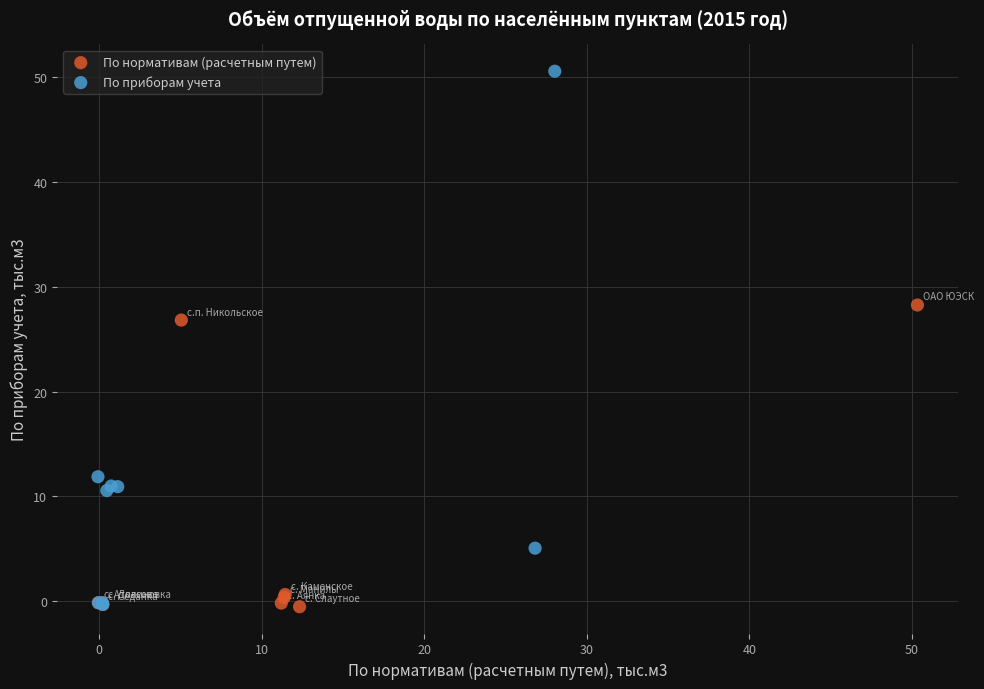

Which series contains the highest Y value?

По приборам учета